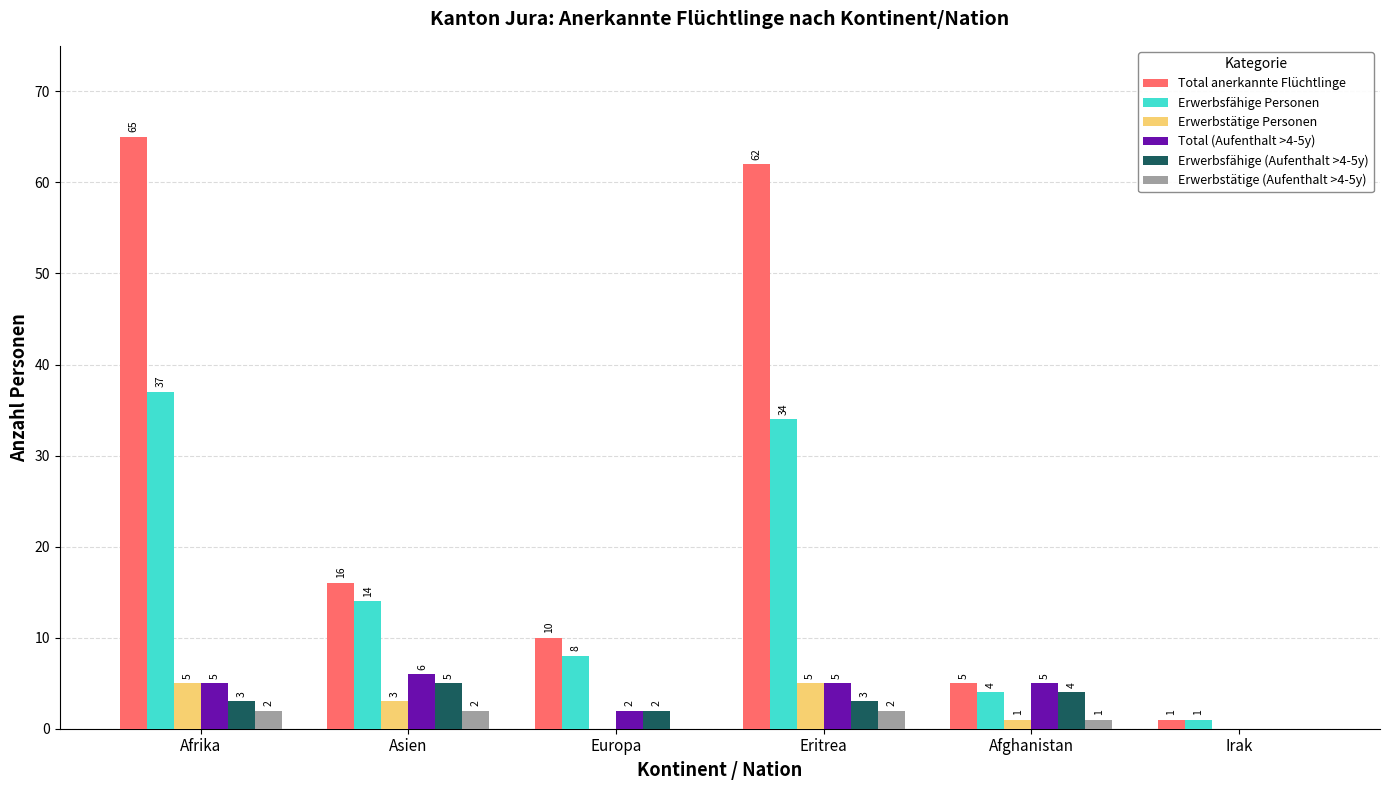

How many data points does each series have?

6